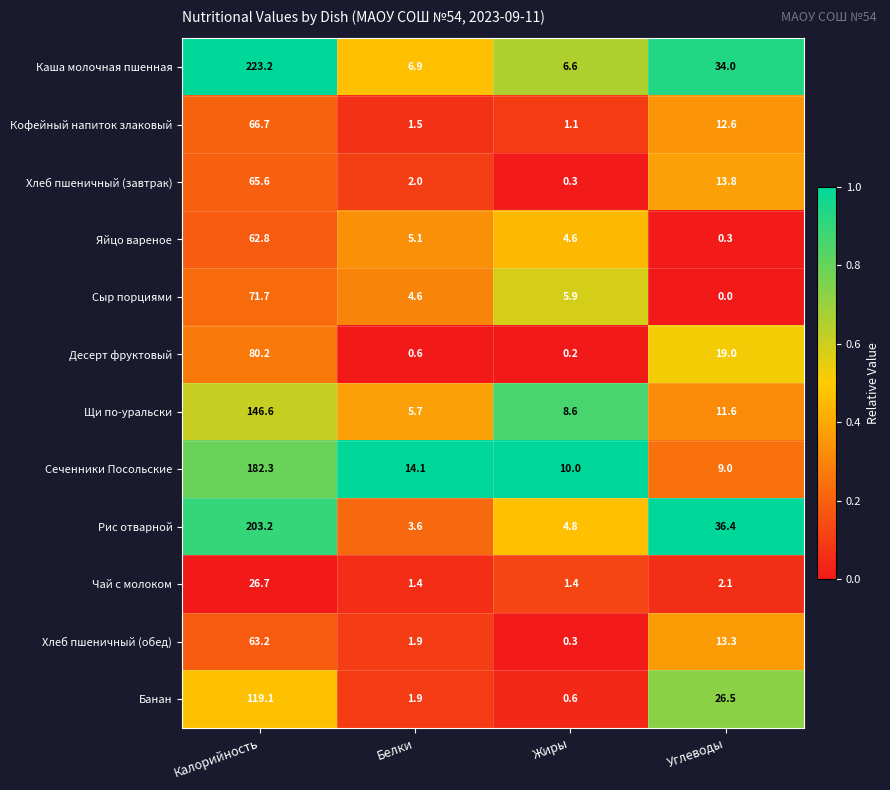

What is the total value across all series at Калорийность?

1311.3